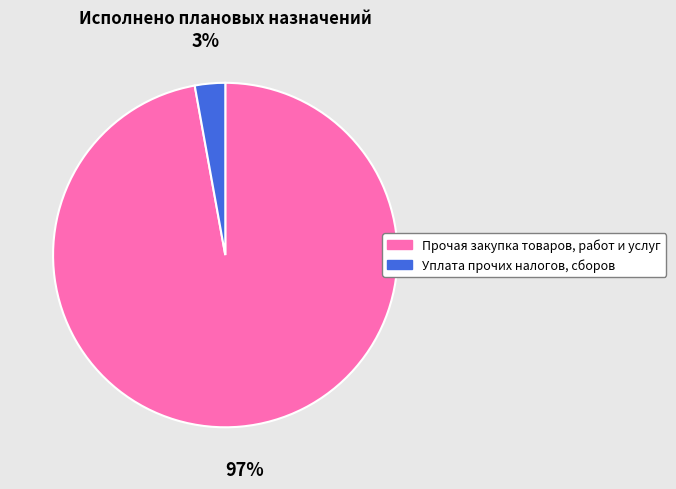

Is it true that Прочая закупка товаров, работ и услуг is 84% of the pie?

False